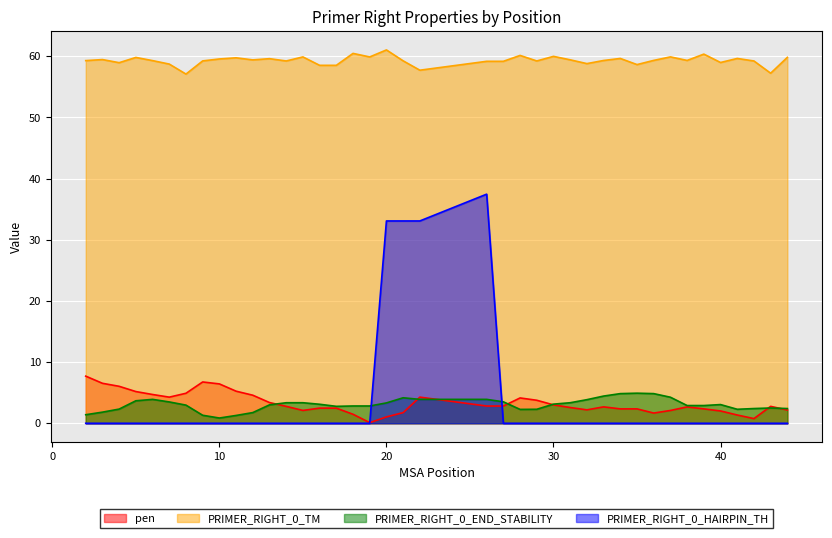

How many lines are shown in the chart?

4